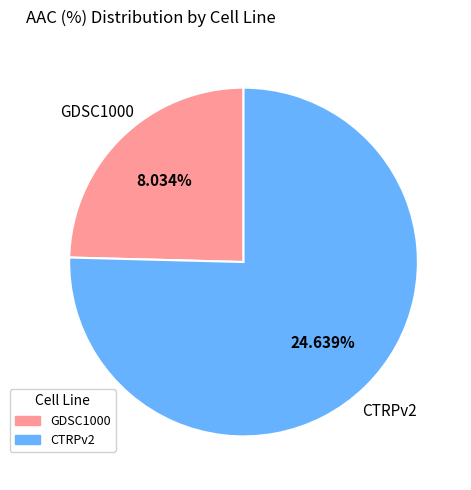

To the nearest percent, what percentage of the pie is GDSC1000?

25%